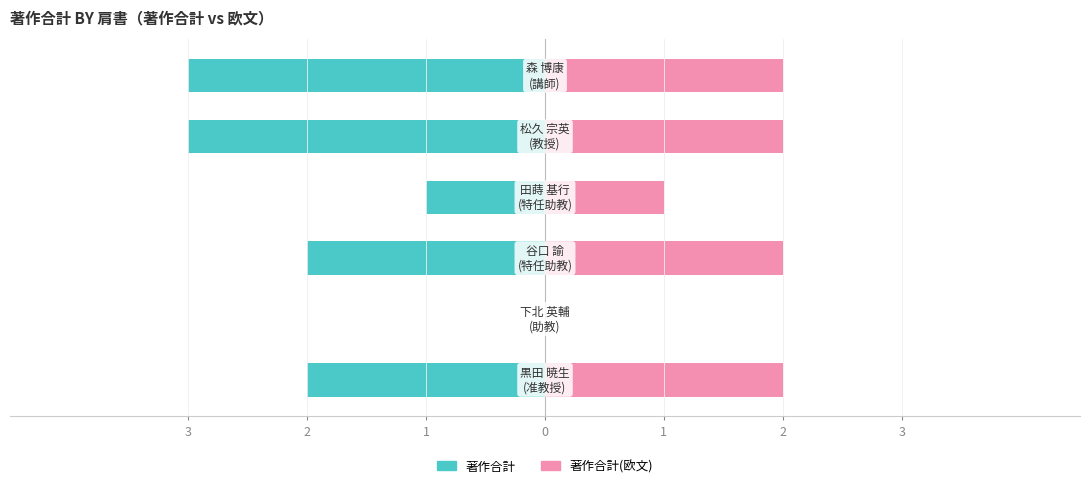

Are the bars grouped side by side (vs. stacked)?

Yes